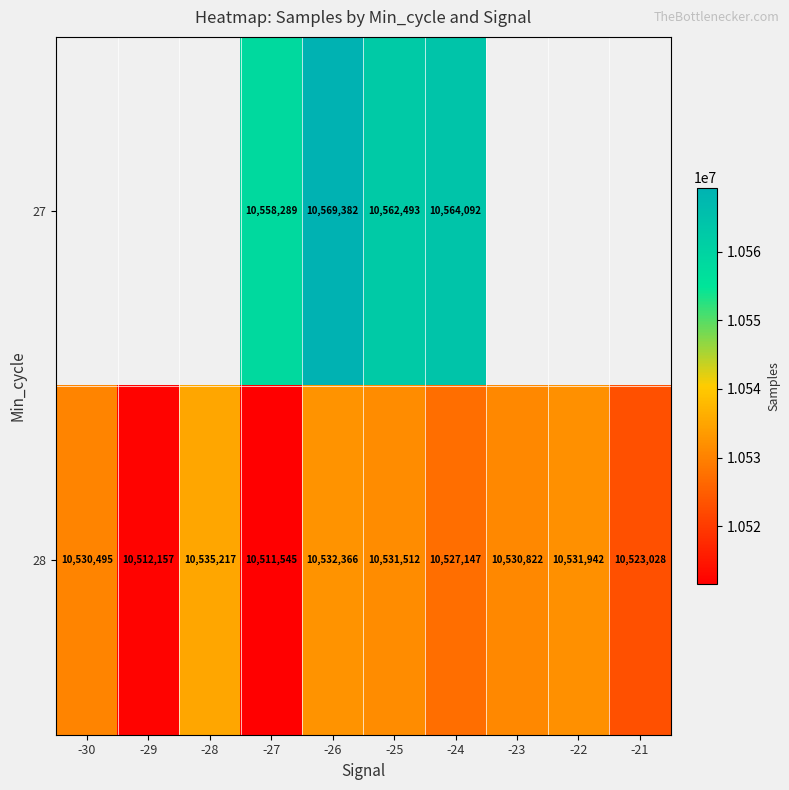

What is the difference between the highest and lowest values at -24?

36945